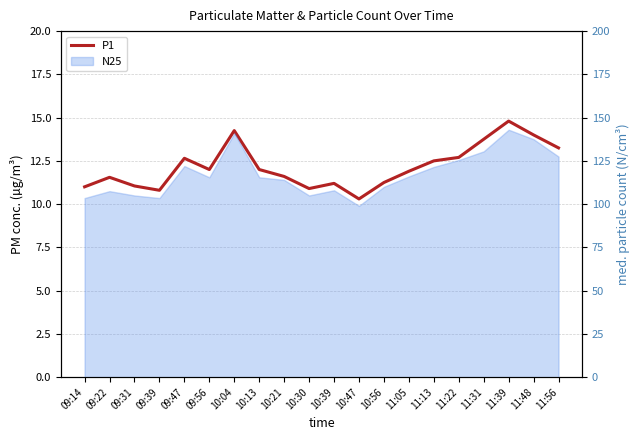

What is the sum of the values at 09:56 and 09:14?

23.0